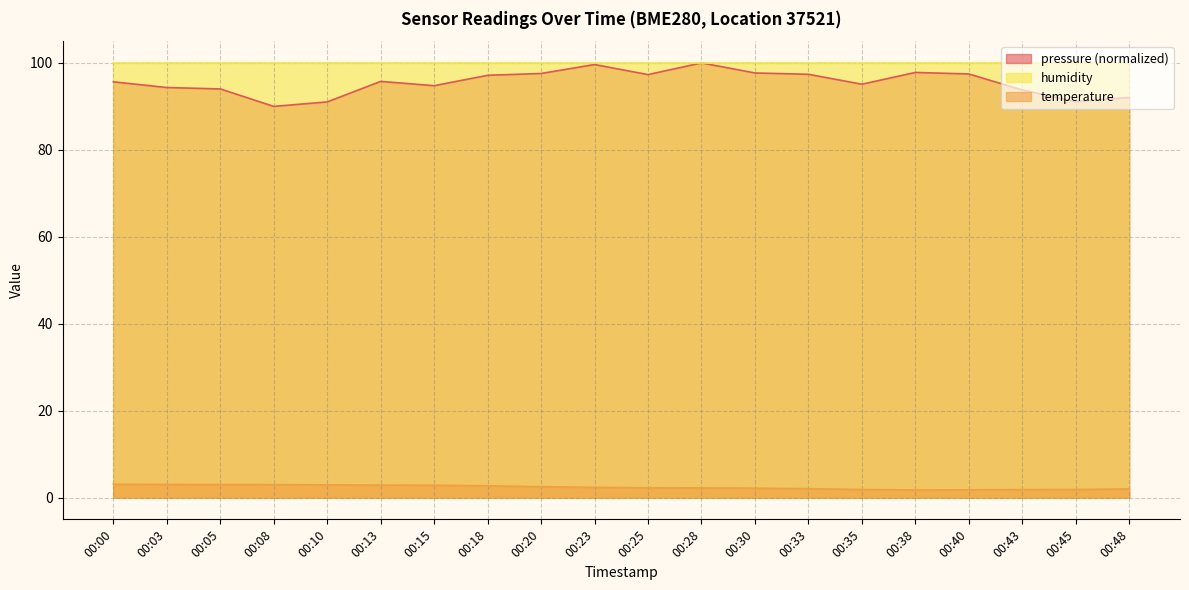

Which category has the lowest value across all series?

00:38